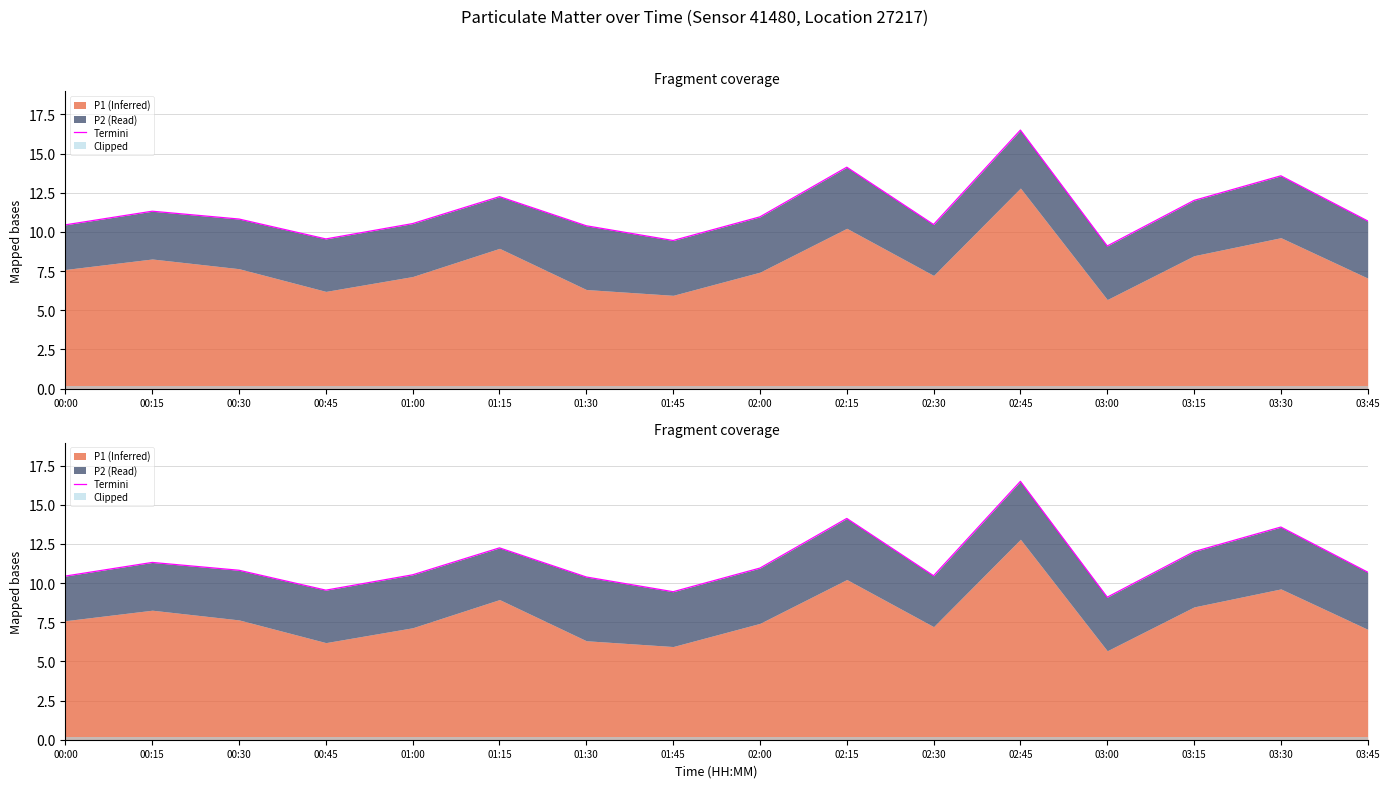

Where is the first local maximum?

00:15